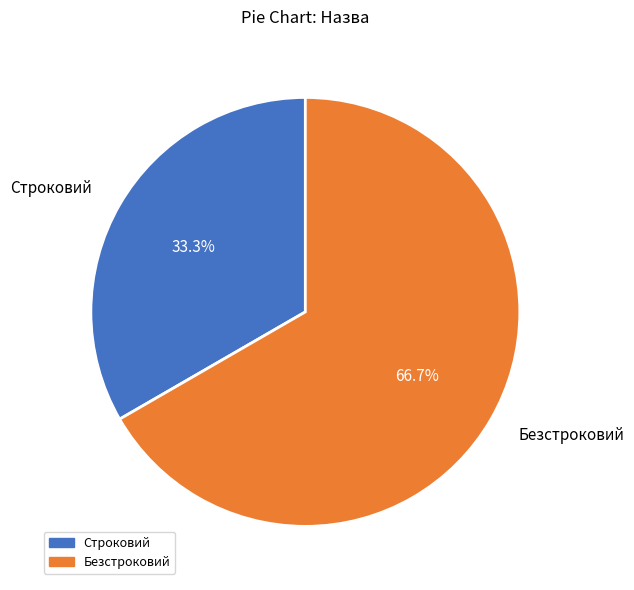

Combined, do Строковий and Безстроковий account for over 50%?

Yes